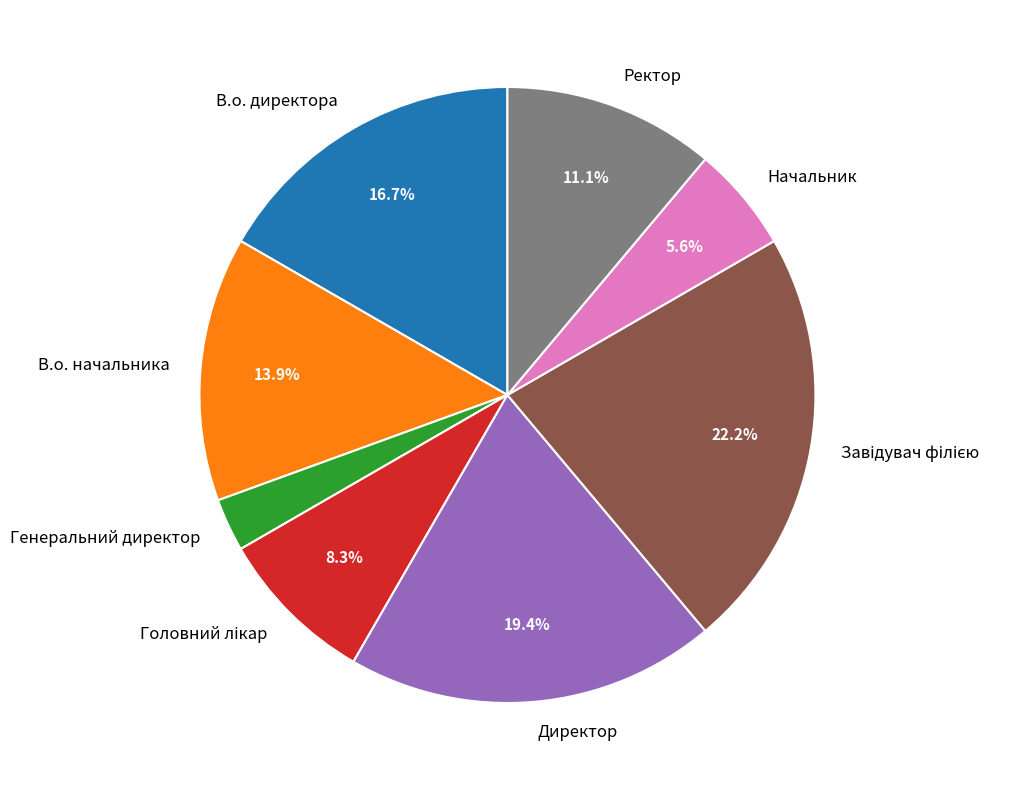

Combined, do В.о. начальника and Генеральний директор account for over 50%?

No